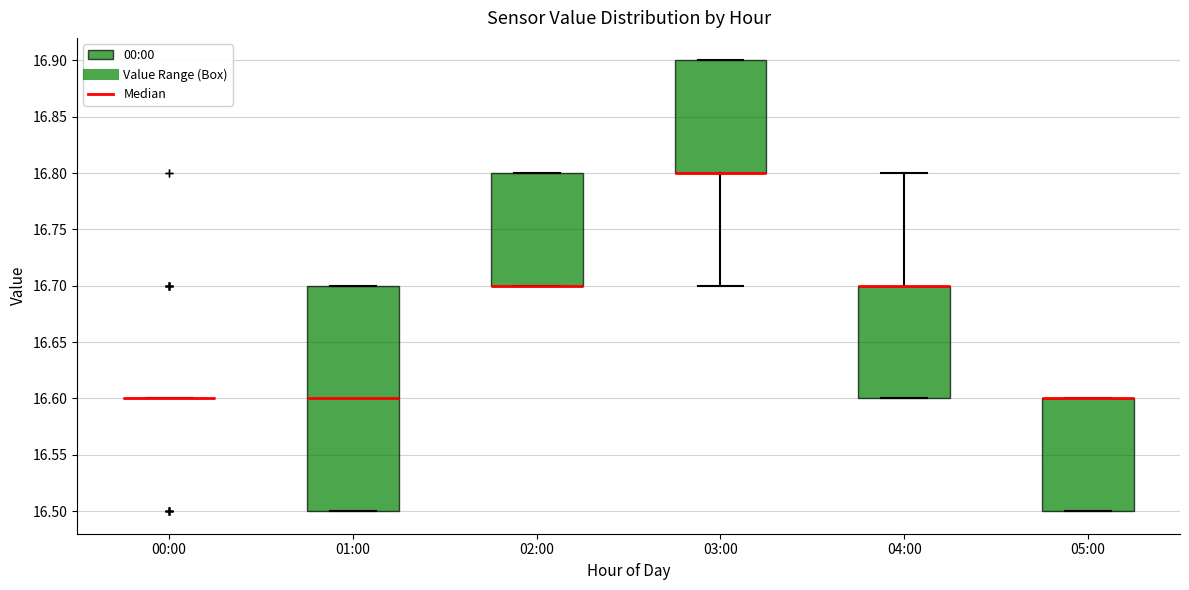

Comparing the boxes themselves (not the whiskers), which one is the tallest?

01:00